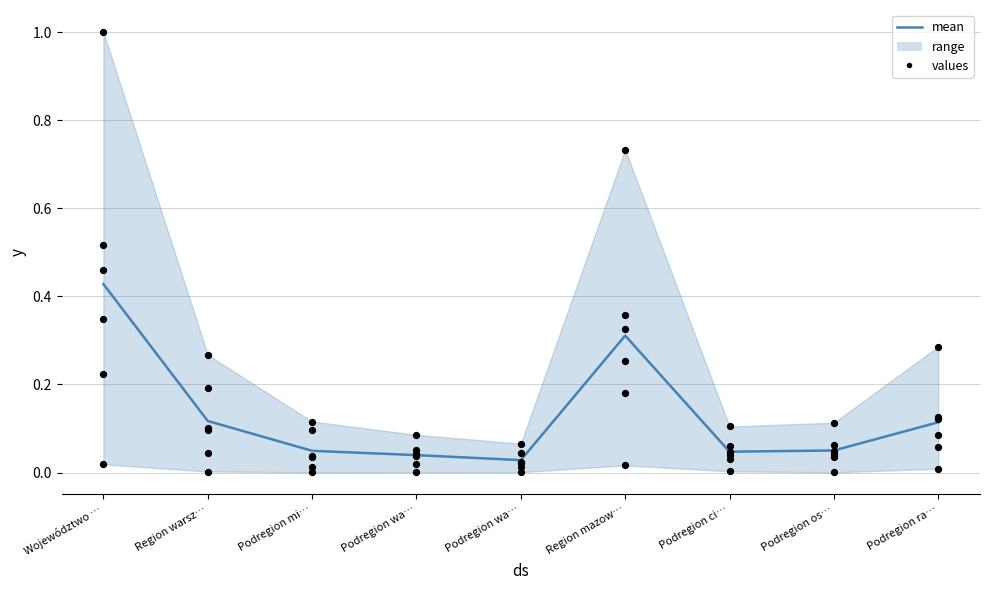

What is the total value across all series at Podregion wa…?

0.1